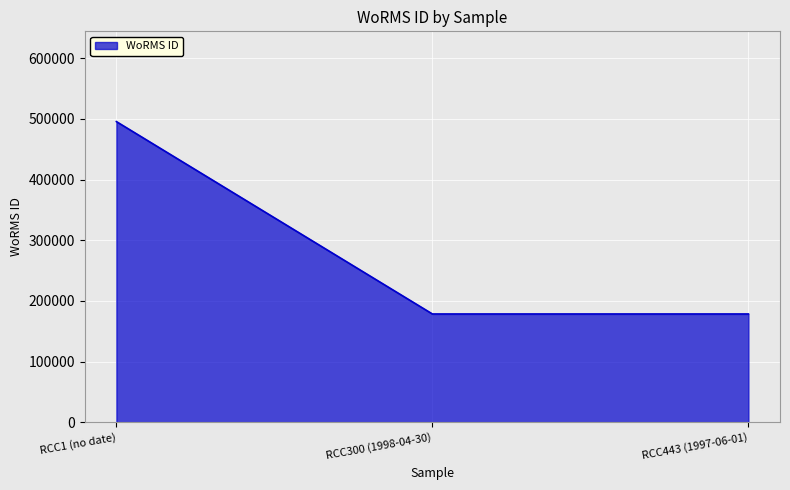

The value at RCC300 (1998-04-30) is 41005. True or false?

False